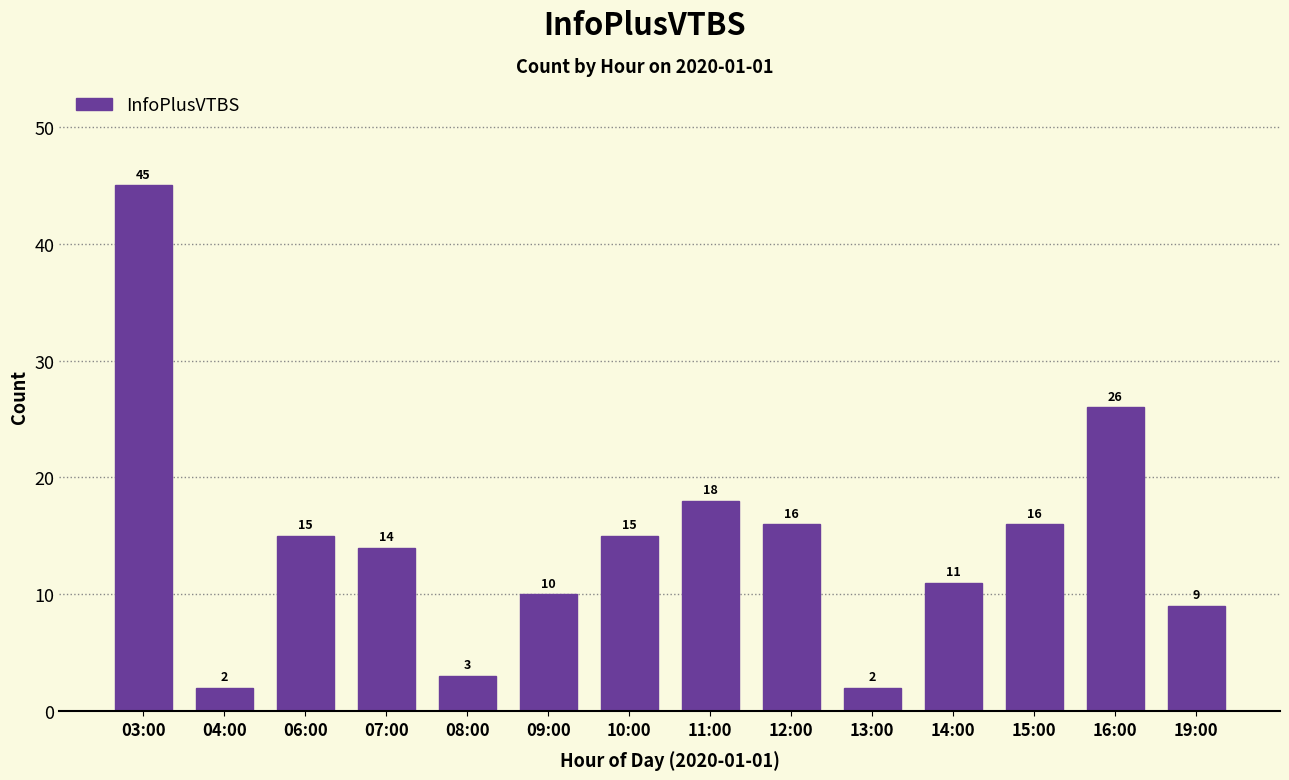

Between 10:00 and 03:00, which is larger?

03:00